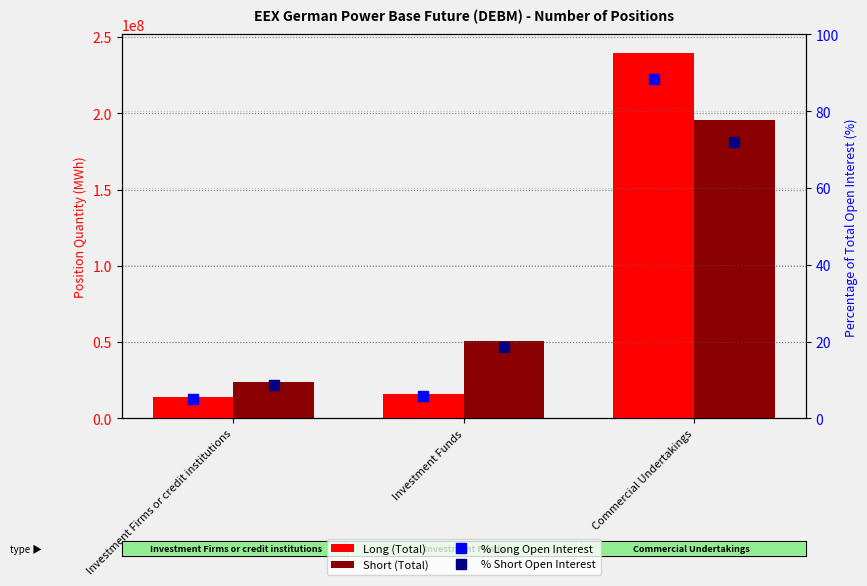

Is the value of % Short Open Interest at Investment Firms or credit institutions greater than the value of % Long Open Interest at Investment Firms or credit institutions?

Yes